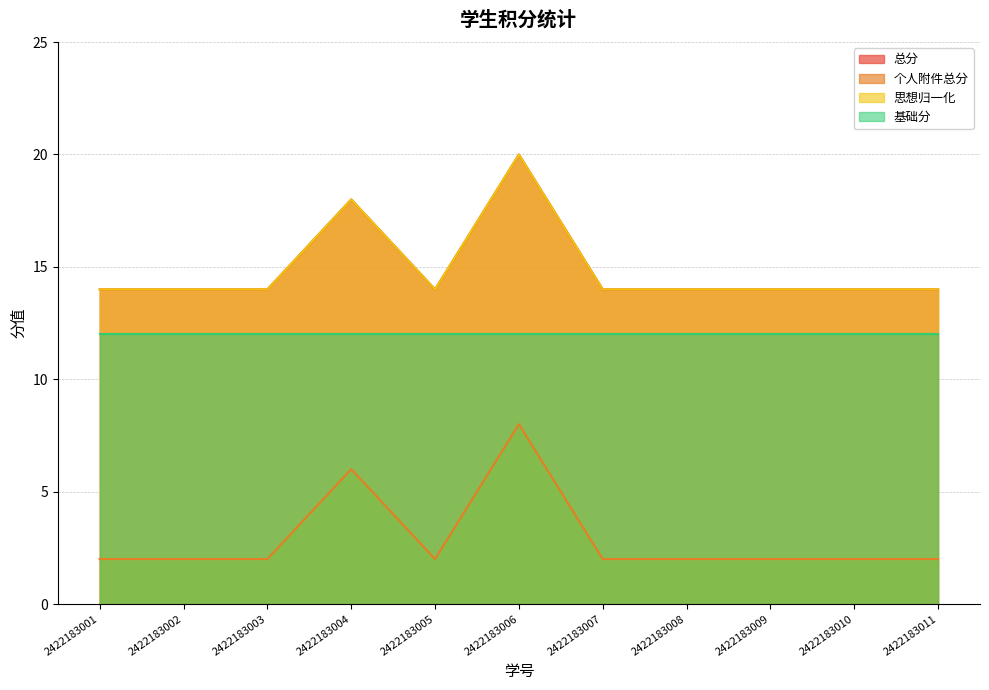

Does the chart have visible grid lines?

Yes